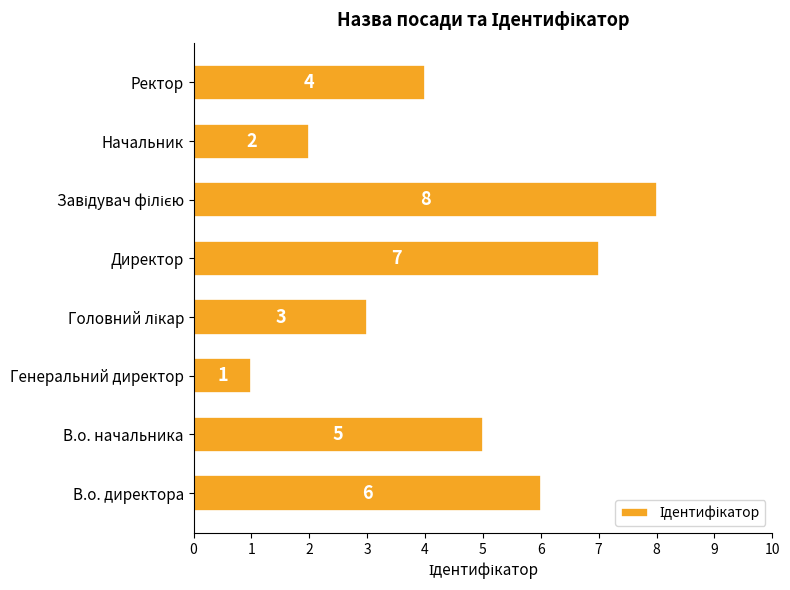

Count the values in the range 3 to 7.

5